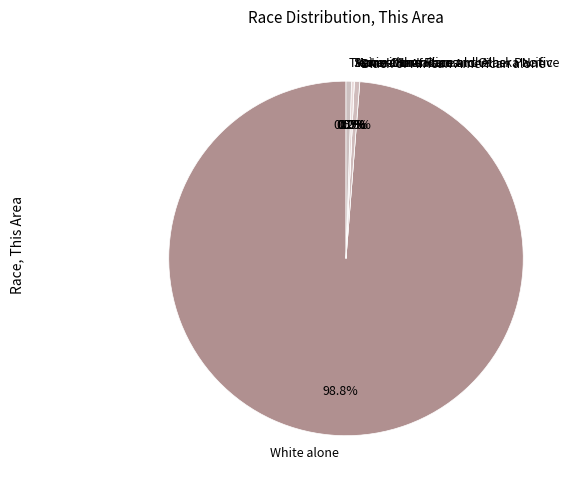

Which category has the smallest portion of the pie?

Black or African American alone